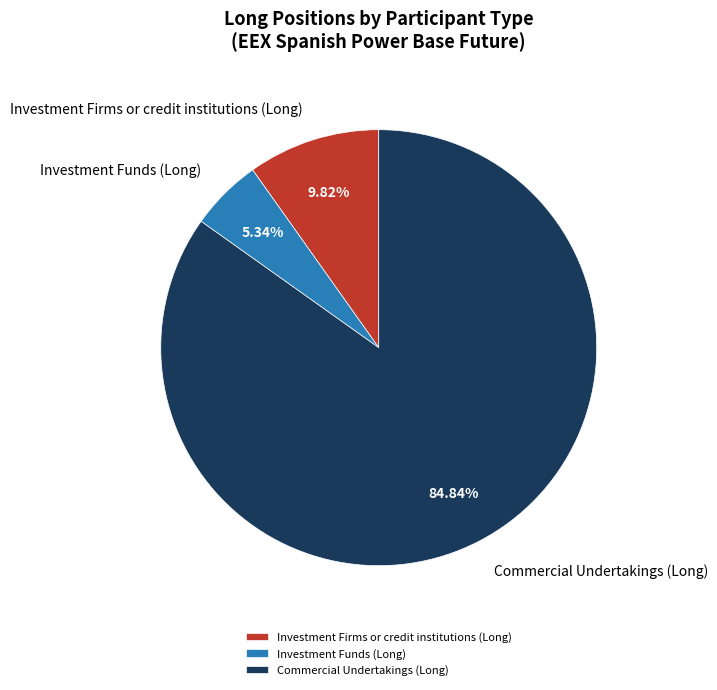

What is the smallest slice in the pie chart?

Investment Funds (Long)